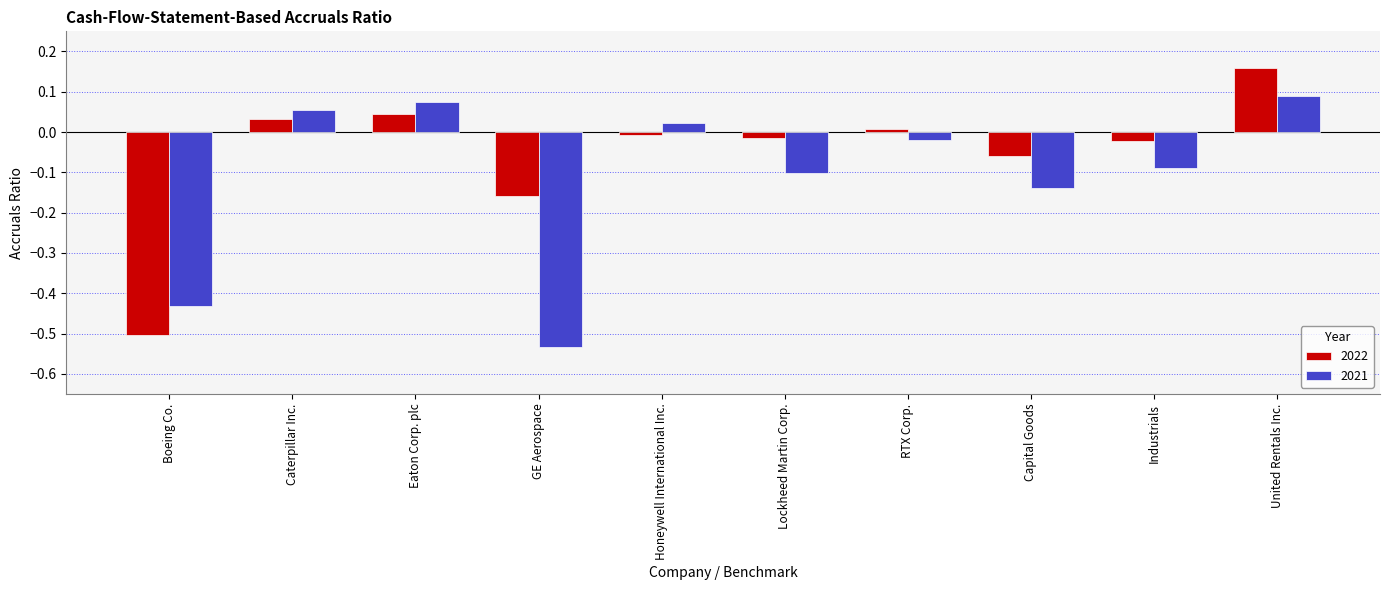

What is the sum of all 2021 values?

-1.1